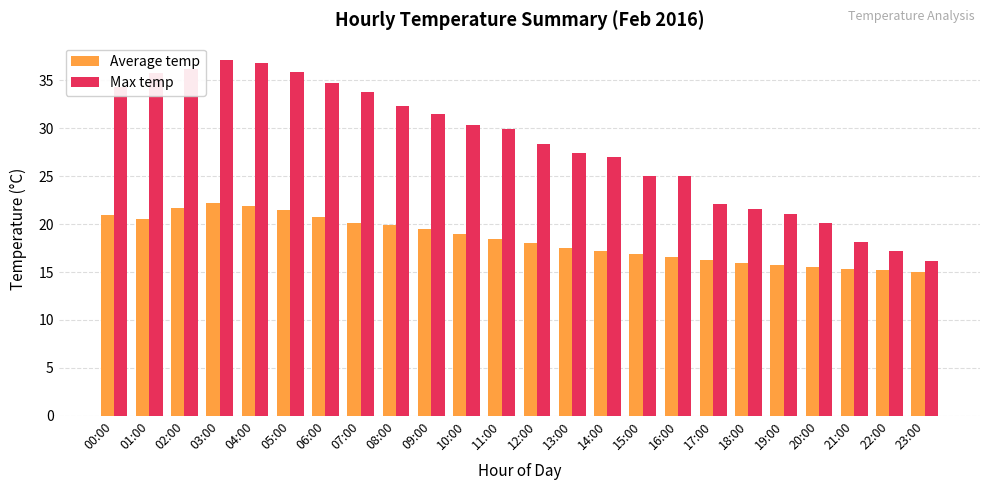

What position from the right is 21:00?

3